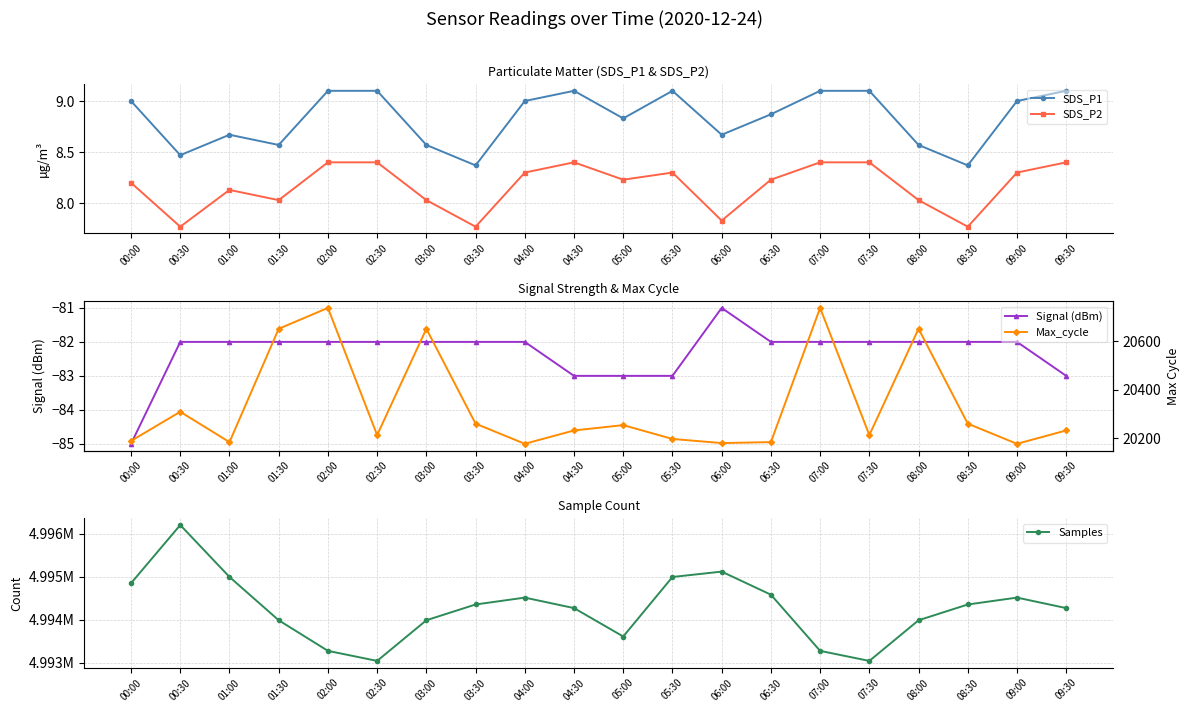

Between 03:00 and 09:00, which series saw the biggest shift?

Samples